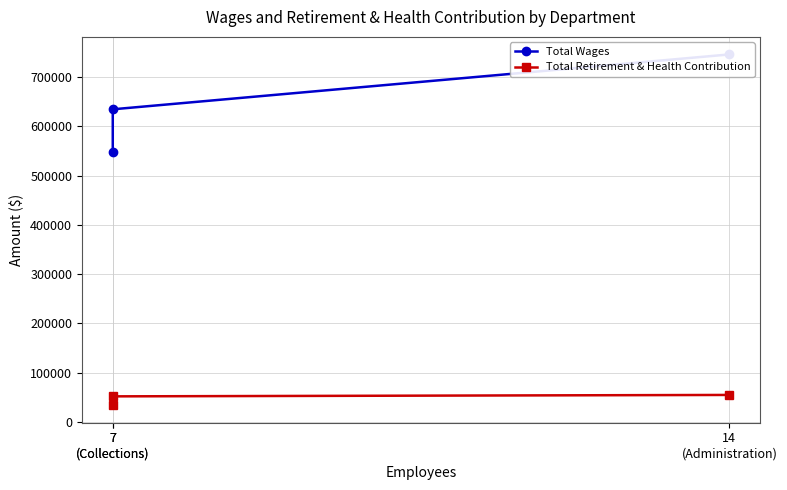

Which has a higher value, 7
(Collections) or 14
(Administration)?

14
(Administration)